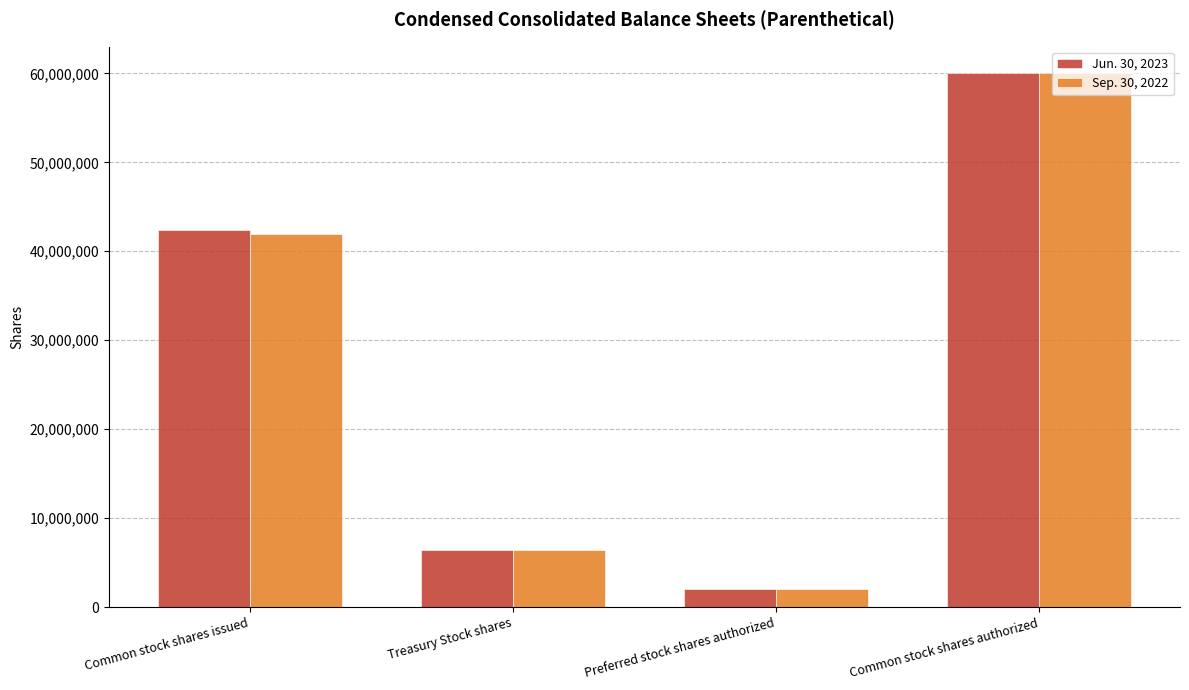

What are all the series names shown in the legend?

Jun. 30, 2023, Sep. 30, 2022